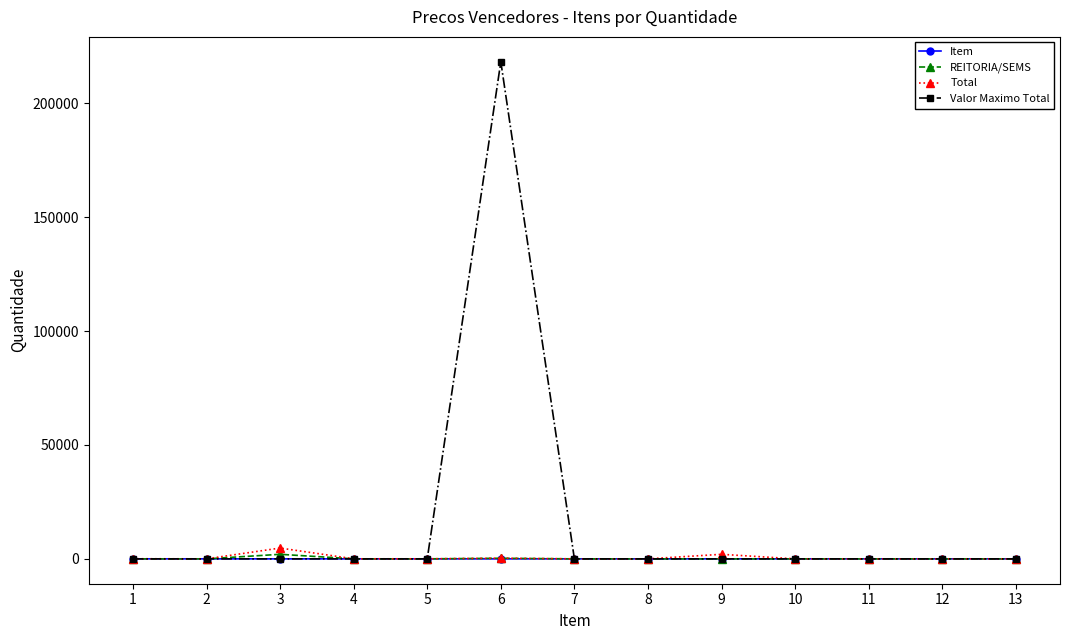

Which series has the largest range (max minus min)?

Valor Maximo Total